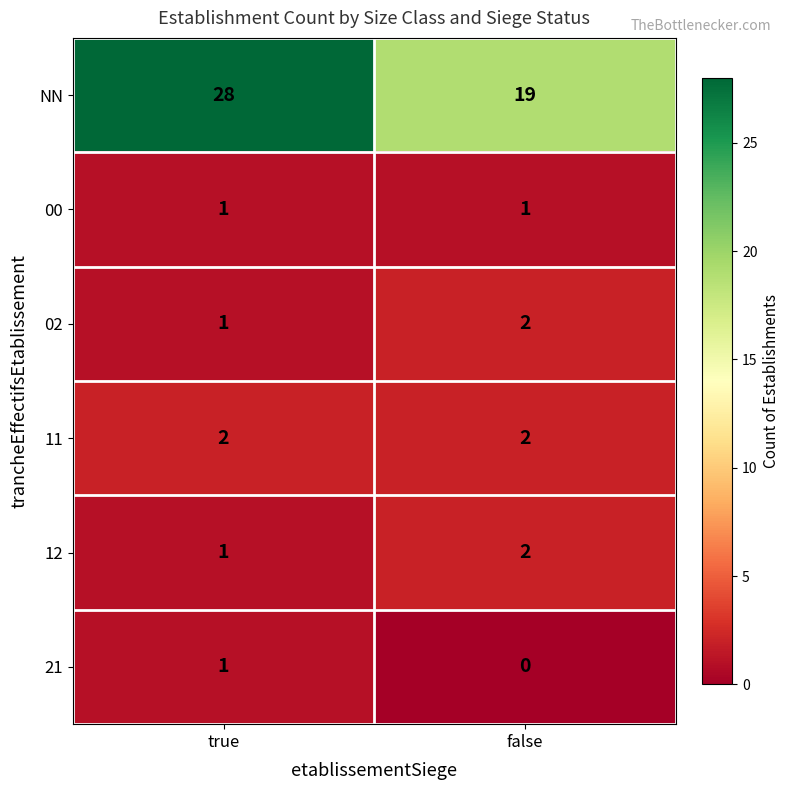

The value of NN at false is 19. True or false?

True